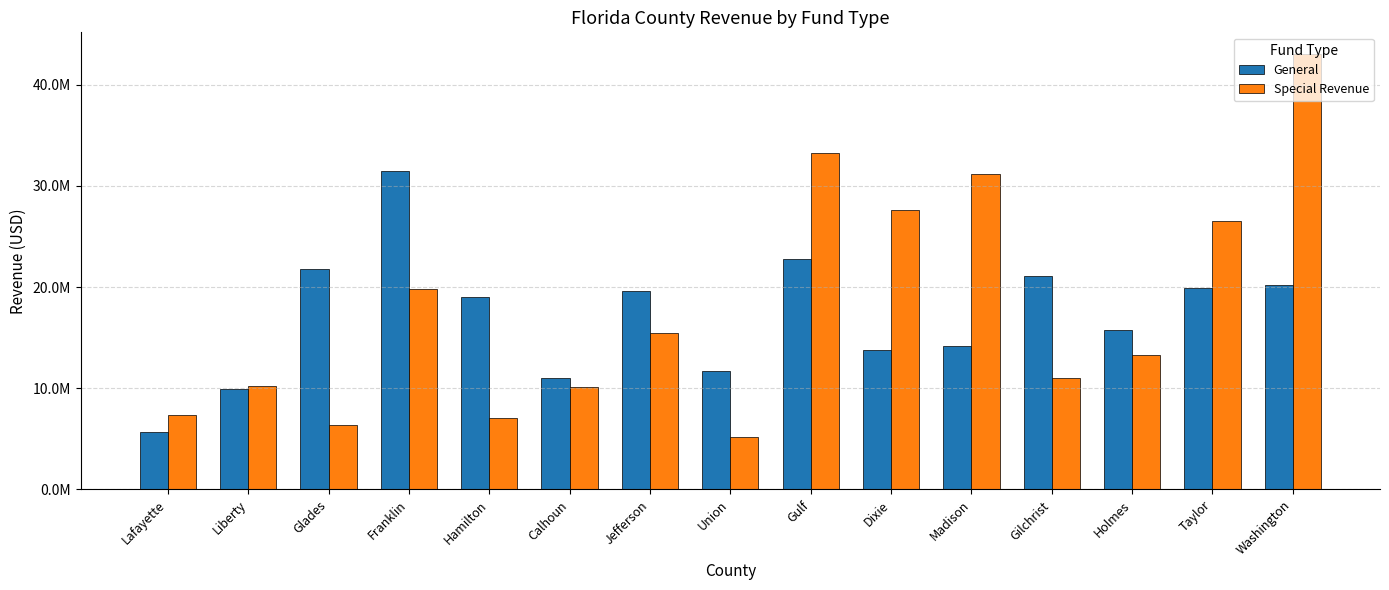

List the series in order of their overall mean, lowest first.

General, Special Revenue